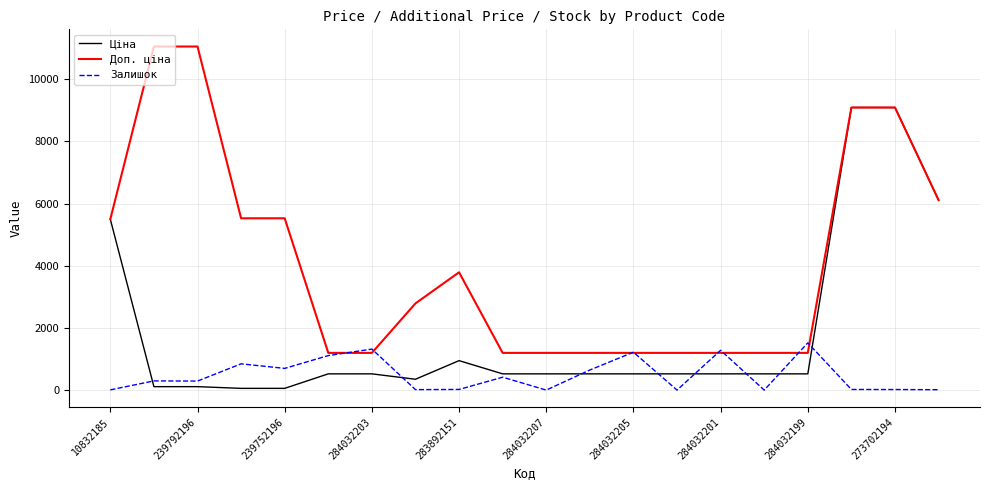

Which series has the largest total across all categories?

Доп. ціна